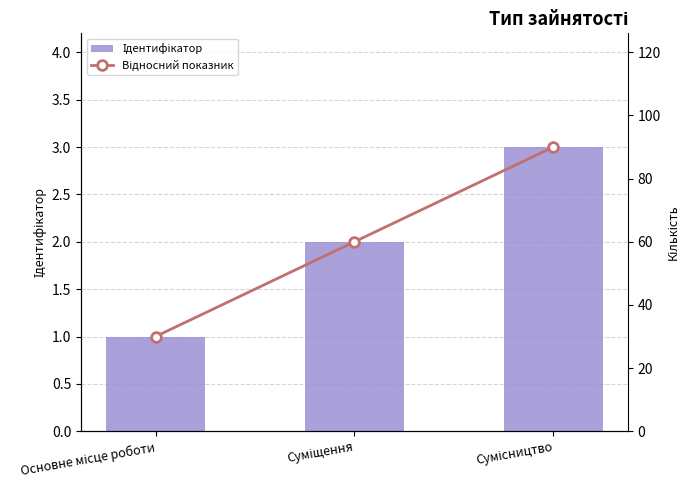

Reading left to right, transcribe all the data shown in this chart.

Ідентифікатор: 1	2	3
Відносний показник: 30	60	90